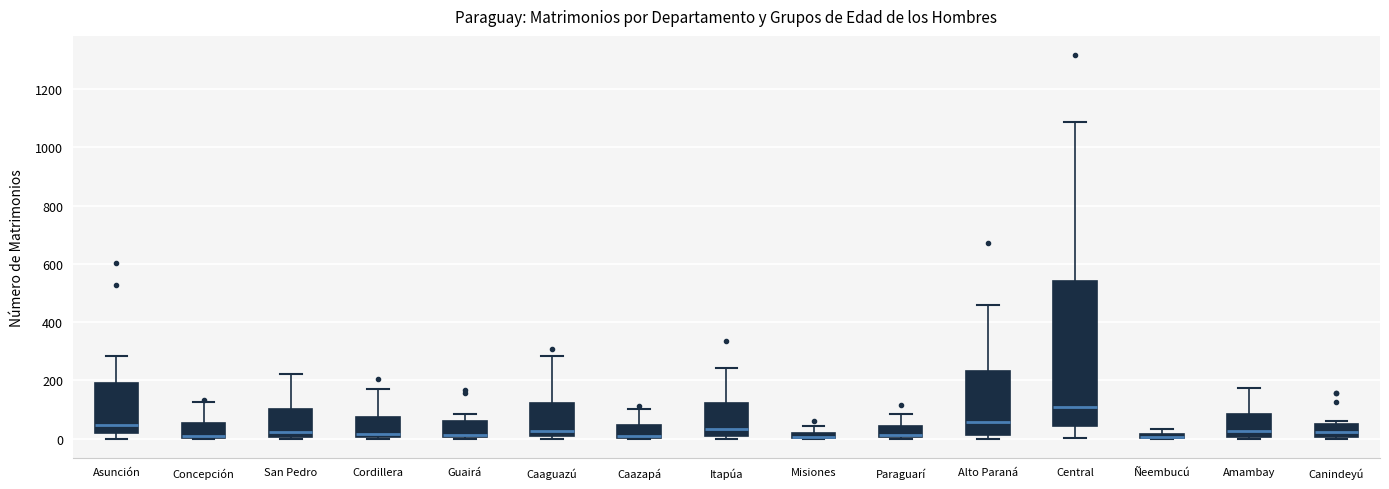

Which box is the tallest, from its lower edge to its upper edge?

Central